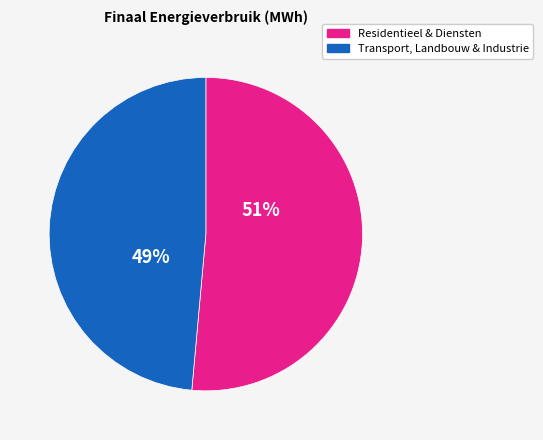

Is there a majority slice in this chart?

Yes